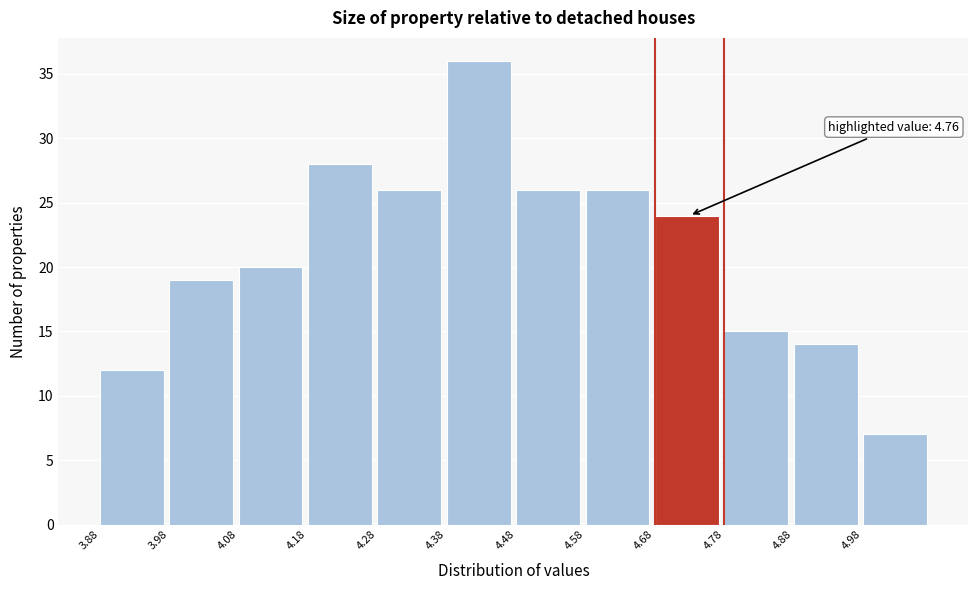

Over which range of the x-axis is the bar tallest?

4.38 to 4.48